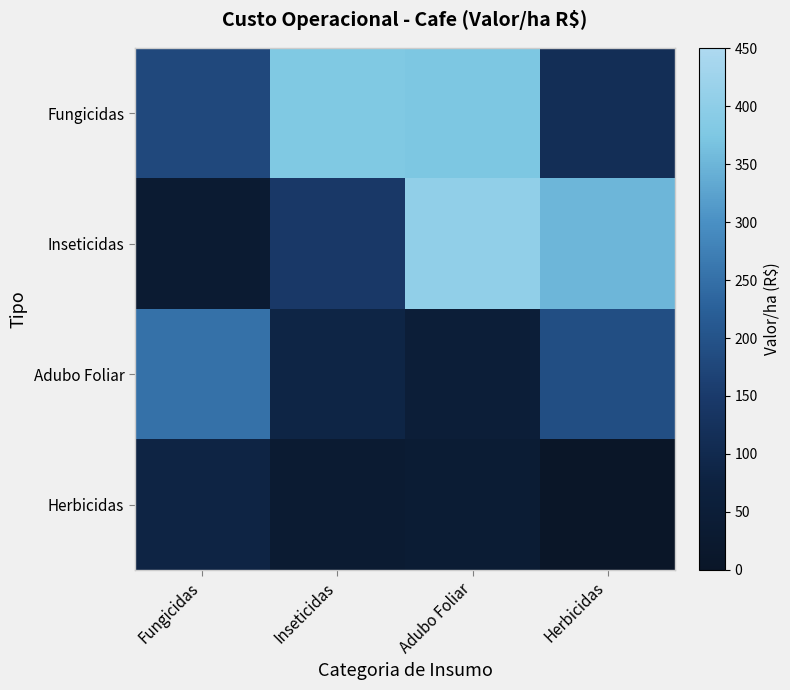

Reading left to right, list all the values displayed in this chart.

Fungicidas: Fungicidas=178.0	Inseticidas=378.8	Adubo Foliar=373.2	Herbicidas=115.1
Inseticidas: Fungicidas=34.7	Inseticidas=145.0	Adubo Foliar=405.6	Herbicidas=350.0
Adubo Foliar: Fungicidas=252.0	Inseticidas=85.9	Adubo Foliar=53.2	Herbicidas=190.0
Herbicidas: Fungicidas=83.2	Inseticidas=33.7	Adubo Foliar=40.7	Herbicidas=0.0